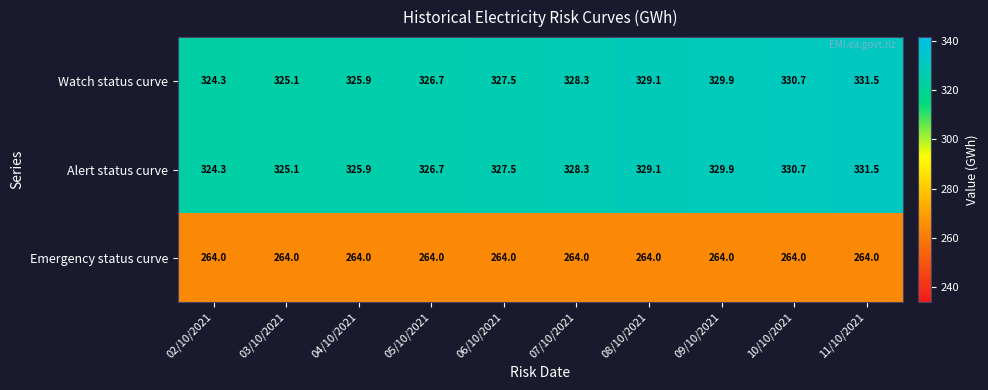

Which category has the highest value across all series?

11/10/2021